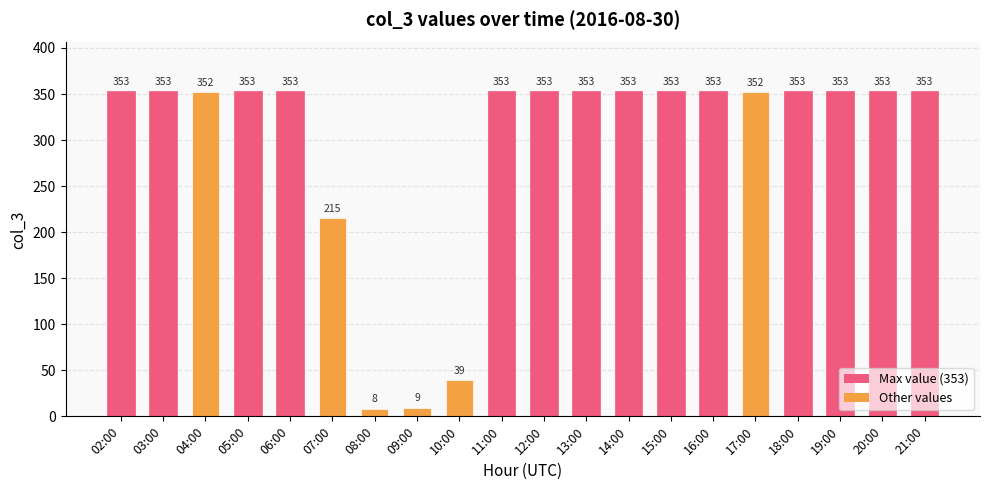

Which label corresponds to the smallest value in the chart?

08:00